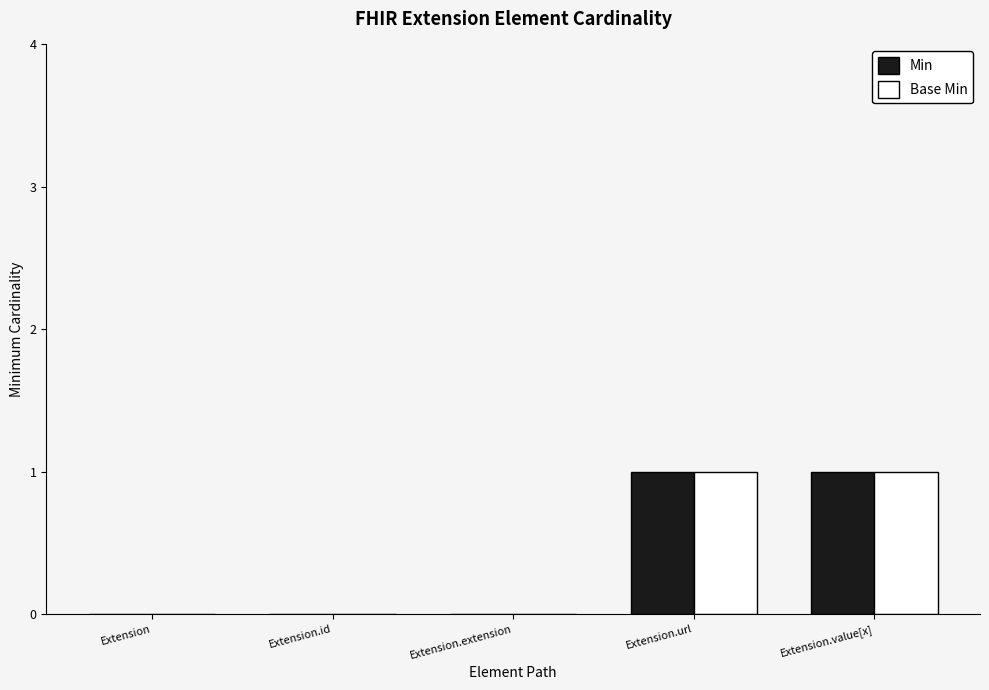

Reading left to right, extract all data points from this chart.

Min: Extension=0	Extension.id=0	Extension.extension=0	Extension.url=1	Extension.value[x]=1
Base Min: Extension=0	Extension.id=0	Extension.extension=0	Extension.url=1	Extension.value[x]=1